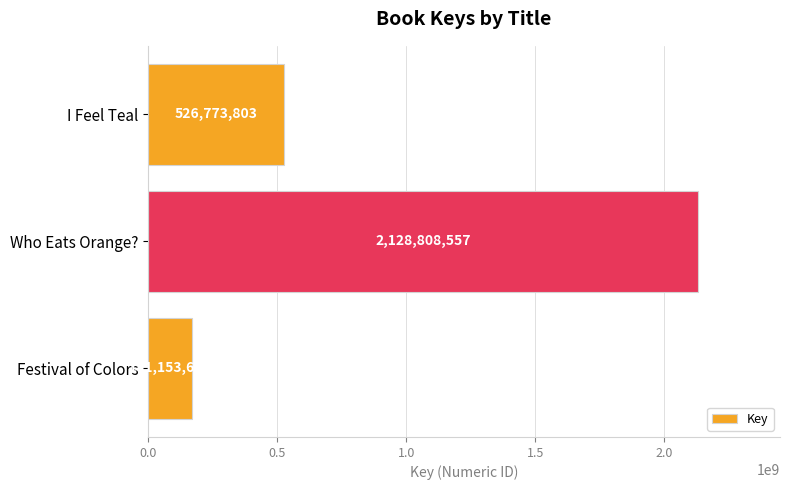

The chart shows a value of 2916110971 at Who Eats Orange?. True or false?

False